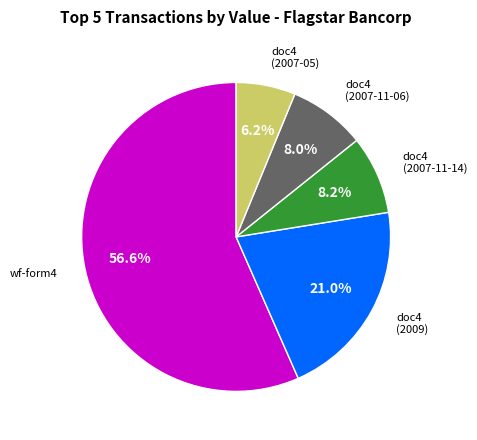

To the nearest percent, what is the average slice percentage?

20%